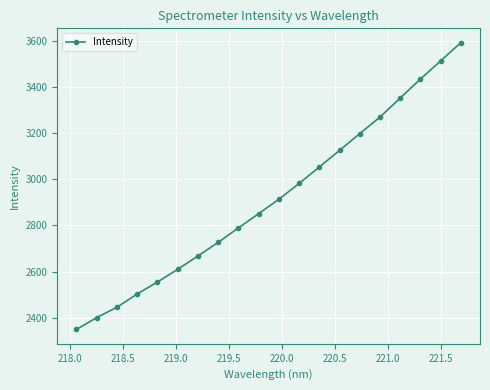

What is the value of the 12th point from the left?

2981.8